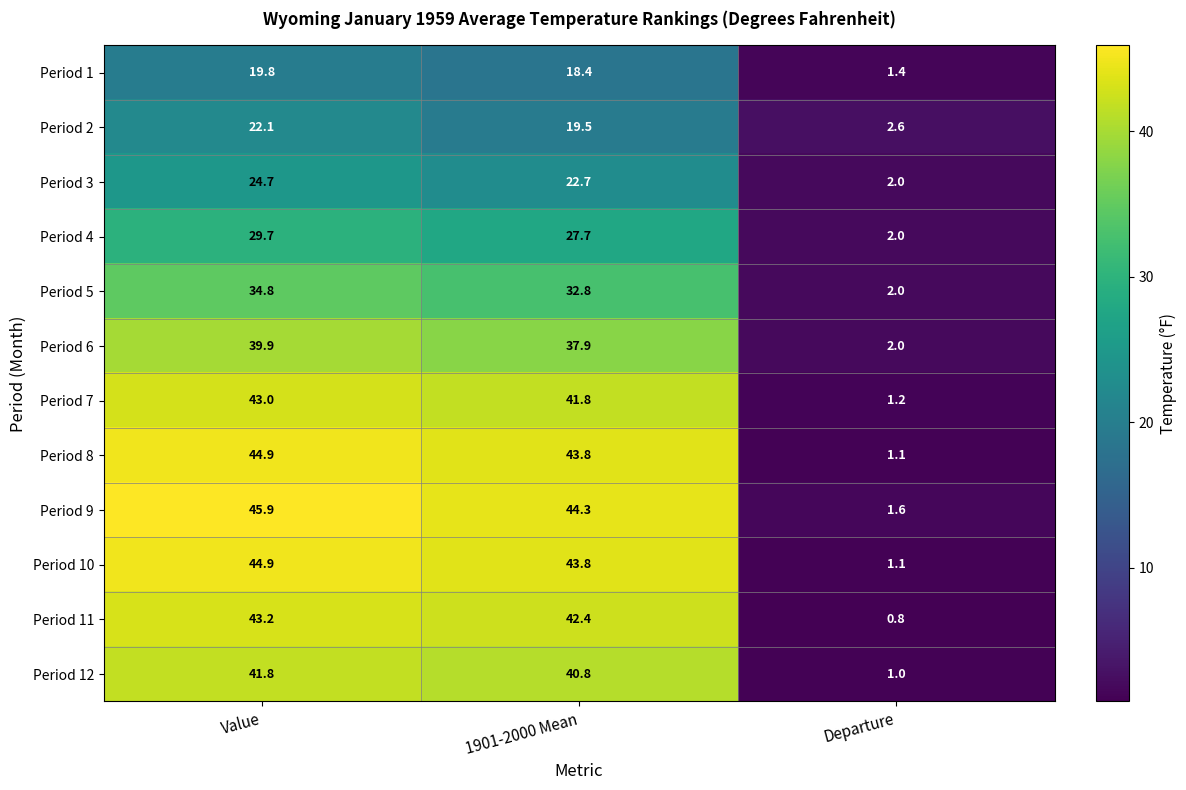

Which series changed the most between Value and 1901-2000 Mean?

Period 2